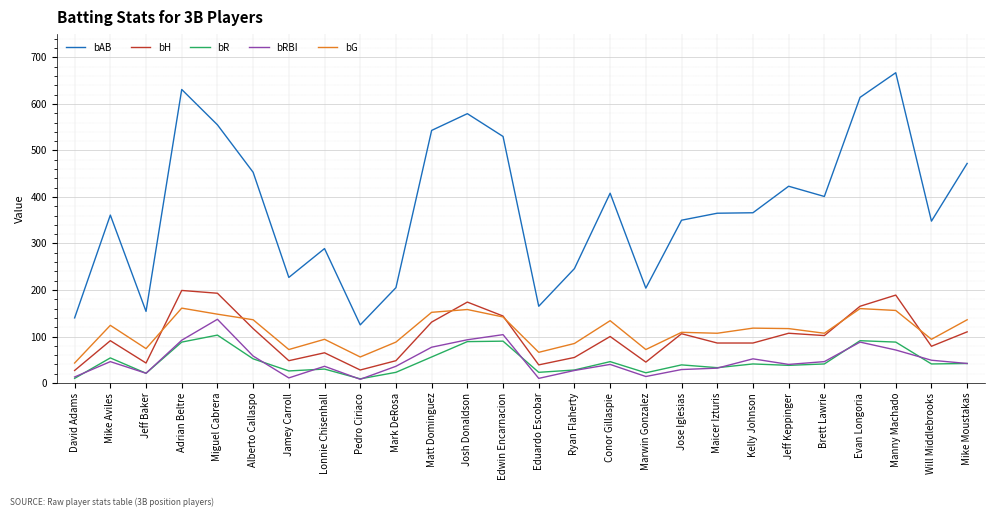

Which category has the highest value across all series?

Manny Machado